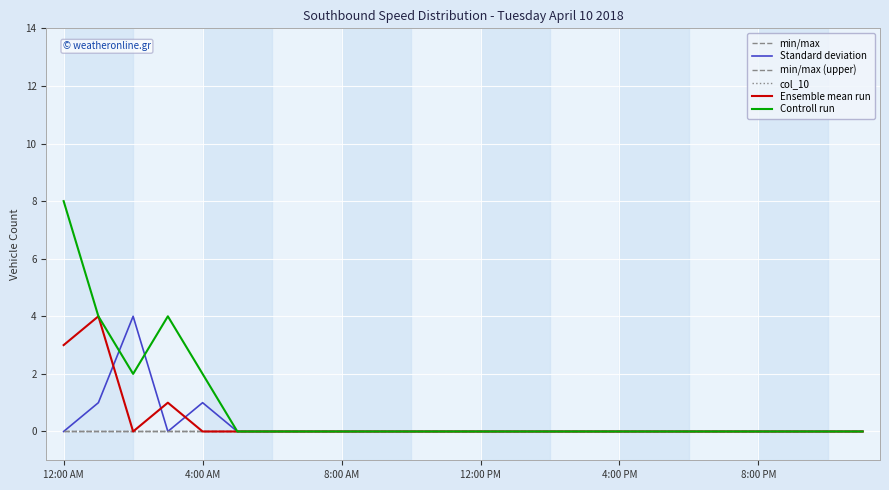

True or false: min/max and Controll run intersect in this chart.

False